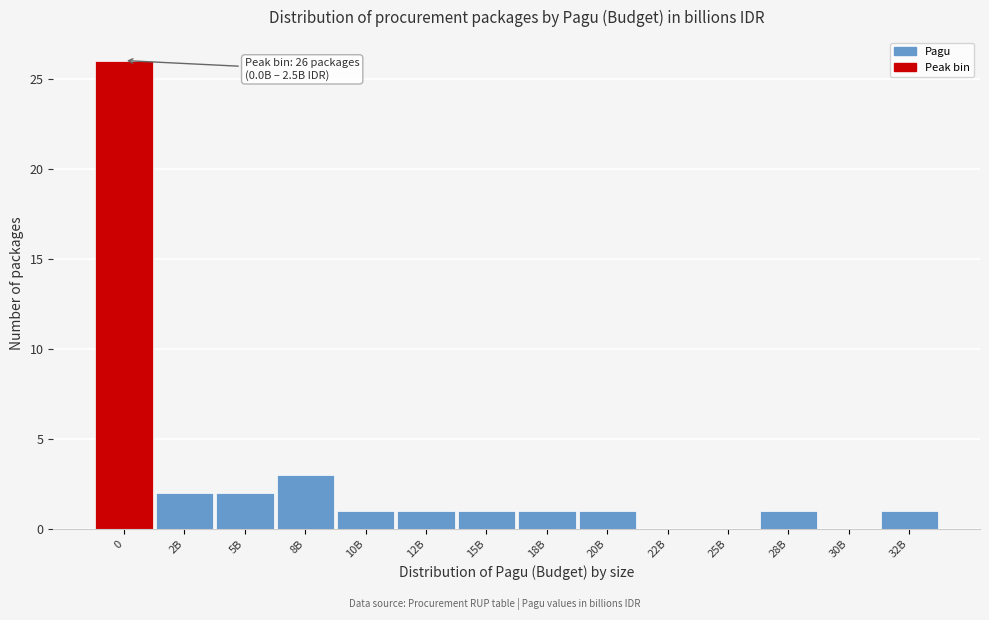

Reading right to left, what are all the values shown in this chart?

32B=1	30B=0	28B=1	25B=0	22B=0	20B=1	18B=1	15B=1	12B=1	10B=1	8B=3	5B=2	2B=2	0=26